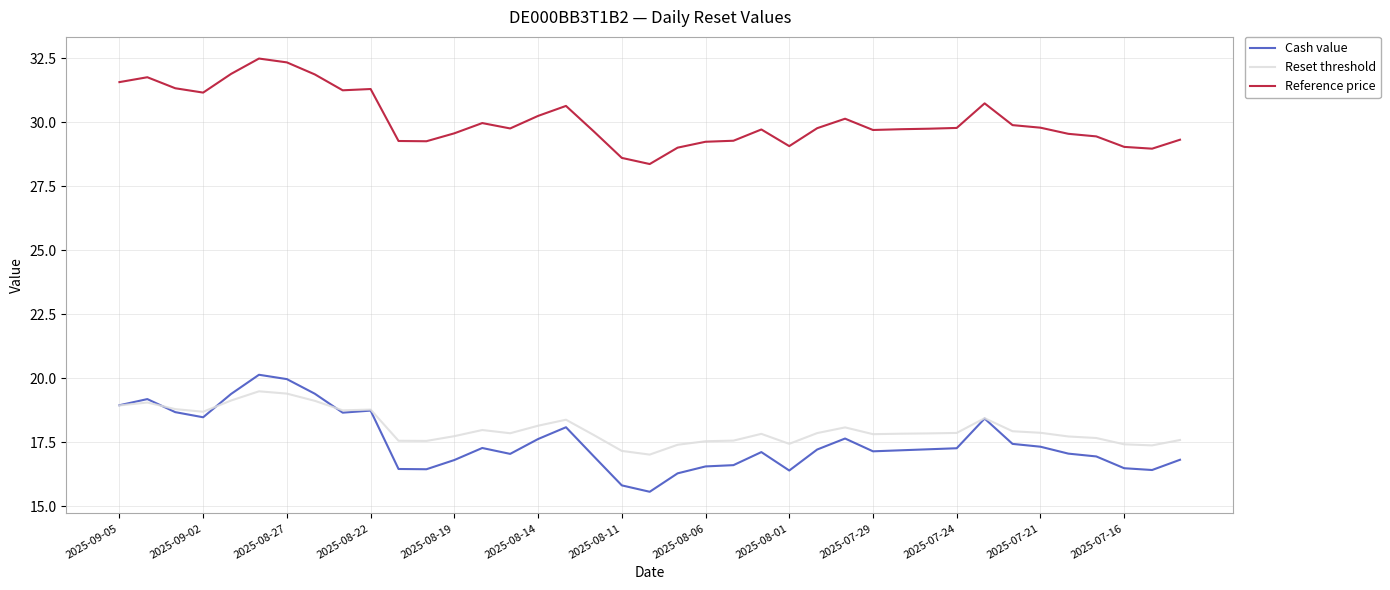

Which series has the largest total across all categories?

Reference price